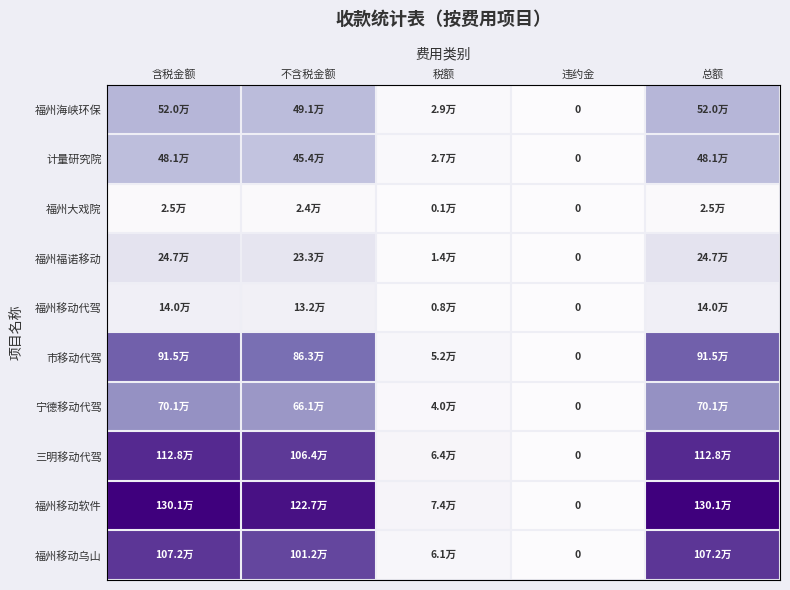

At which category is the sum across all series the highest?

含税金额